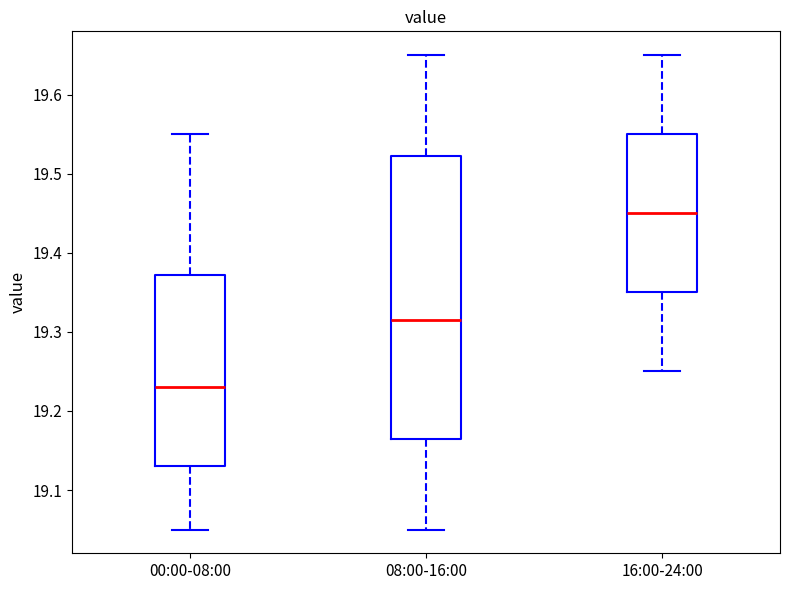

Reading left to right, transcribe this box plot: for each box, give where its median line is, the range the box spans, and where its two whiskers end, as read against the y-axis. The values are not printed on the chart, so give them approximately, as read against the axis.

00:00-08:00: median 19.23, box 19.13 to 19.37, whiskers 19.05 to 19.55
08:00-16:00: median 19.32, box 19.17 to 19.52, whiskers 19.05 to 19.65
16:00-24:00: median 19.45, box 19.35 to 19.55, whiskers 19.25 to 19.65